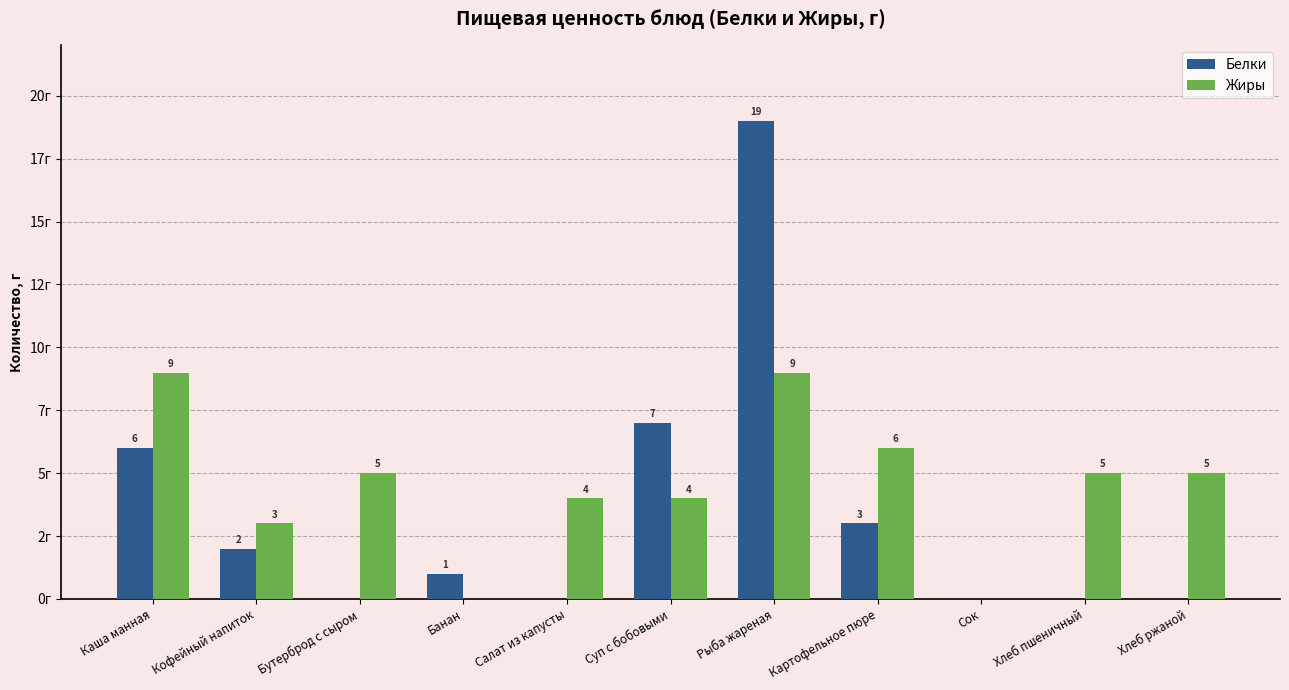

What are all the series names shown in the legend?

Белки, Жиры